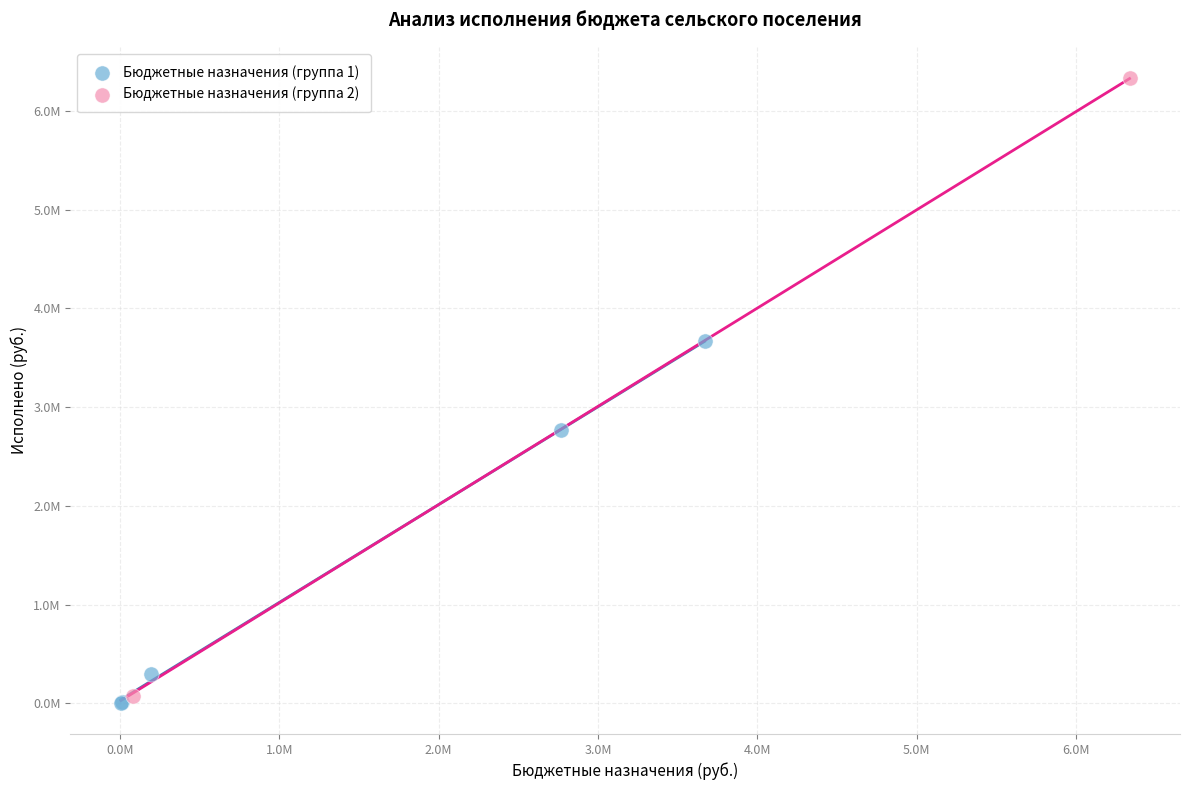

Which series has the widest spread of Y values?

Бюджетные назначения (группа 2)